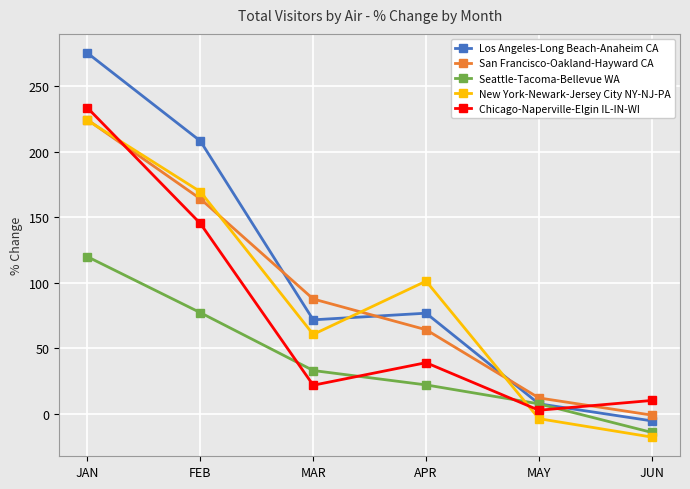

What is the total value across all series at FEB?

764.0